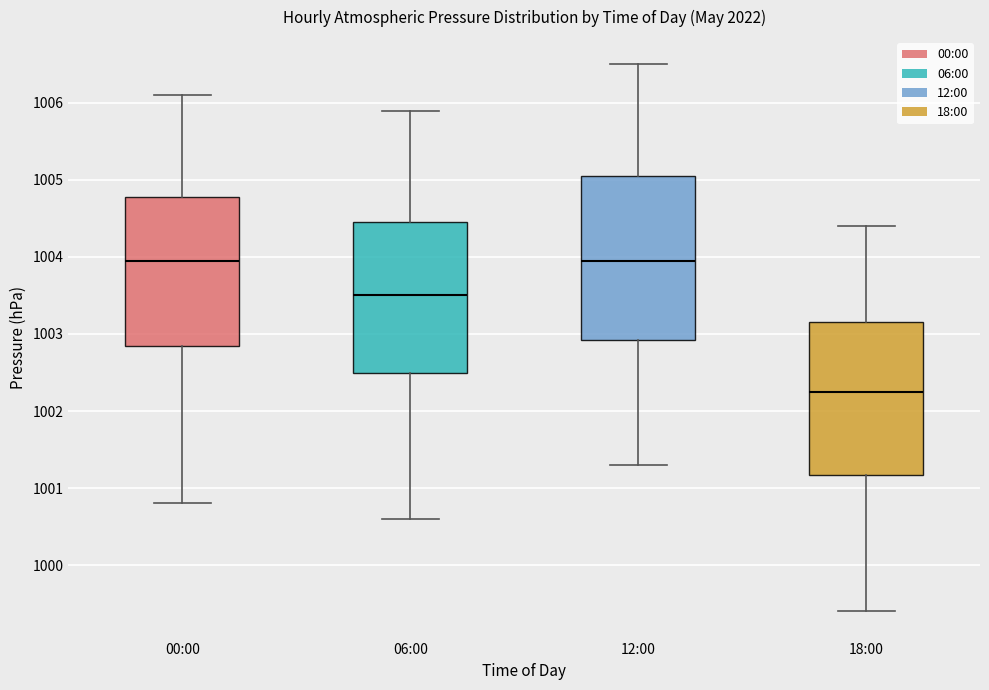

Which box is the tallest, from its lower edge to its upper edge?

12:00